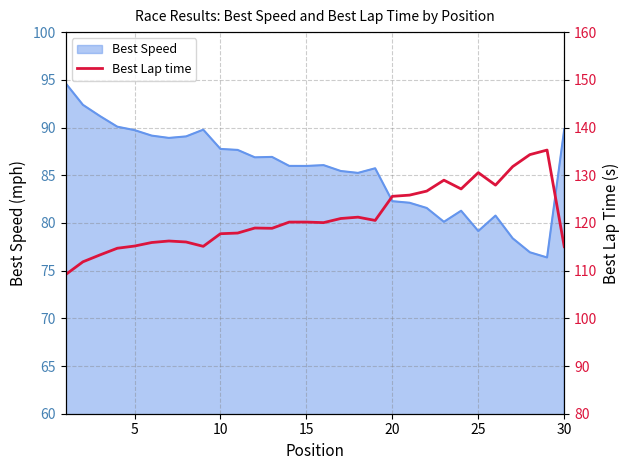

Reading right to left, what are all the values shown in this chart?

115.0	135.3	134.3	131.8	127.9	130.5	127.1	129.0	126.7	125.8	125.6	120.5	121.2	120.9	120.1	120.2	120.2	118.9	118.9	117.9	117.7	115.1	116.0	116.2	115.9	115.1	114.7	113.3	111.8	109.2